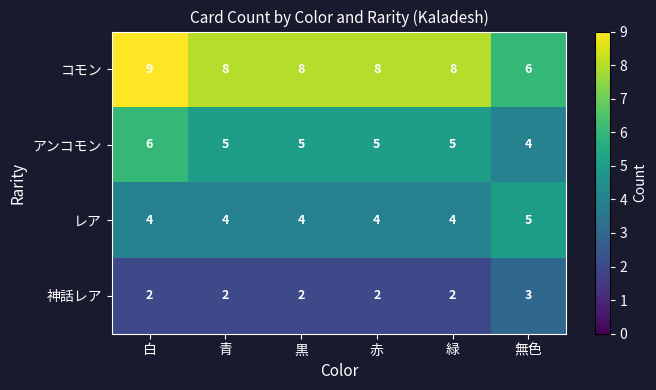

Which series has the largest total across all categories?

コモン